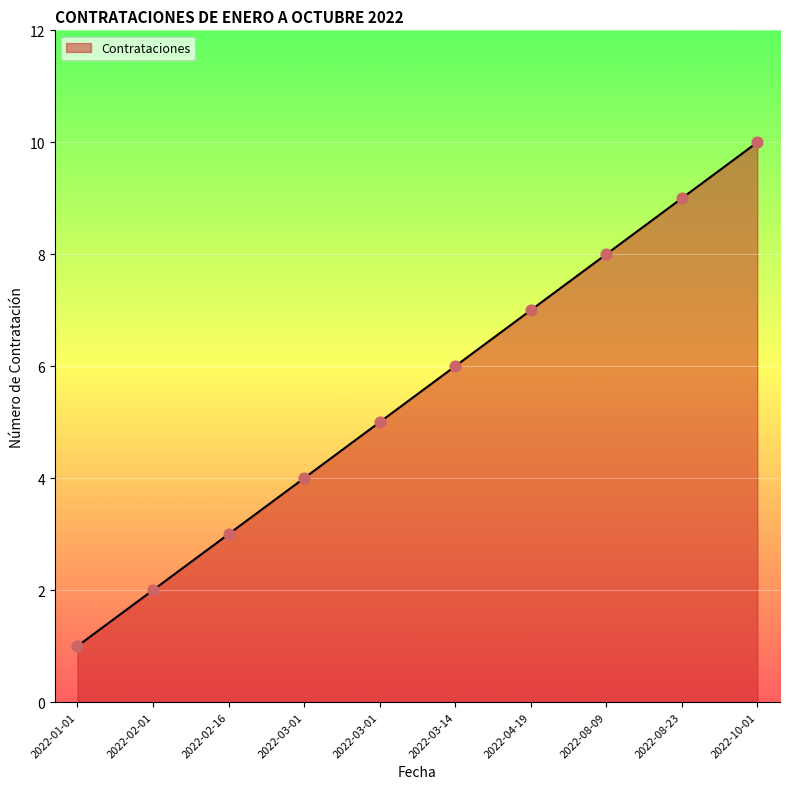

Is this an area chart (filled region under the line)?

Yes